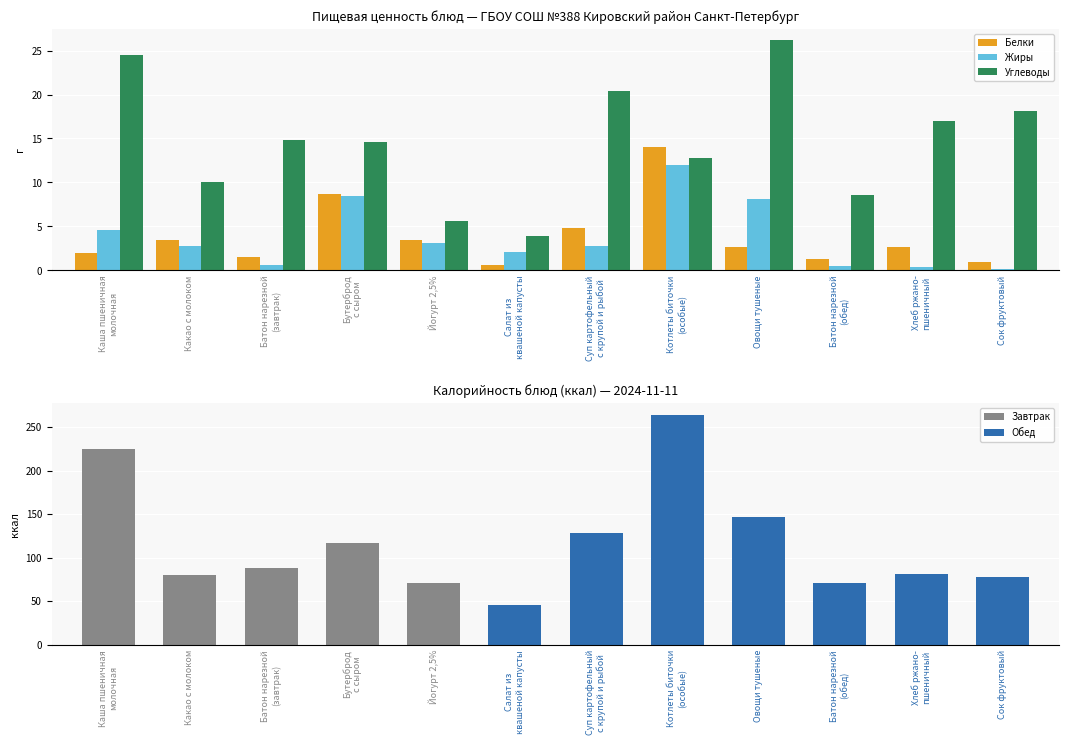

List the labels in order of Белки value, largest first.

Котлеты биточки
(особые), Бутерброд
с сыром, Суп картофельный
с крупой и рыбой, Йогурт 2,5%, Какао с молоком, Хлеб ржано-
пшеничный, Овощи тушеные, Каша пшеничная
молочная, Батон нарезной
(завтрак), Батон нарезной
(обед), Сок фруктовый, Салат из
квашеной капусты